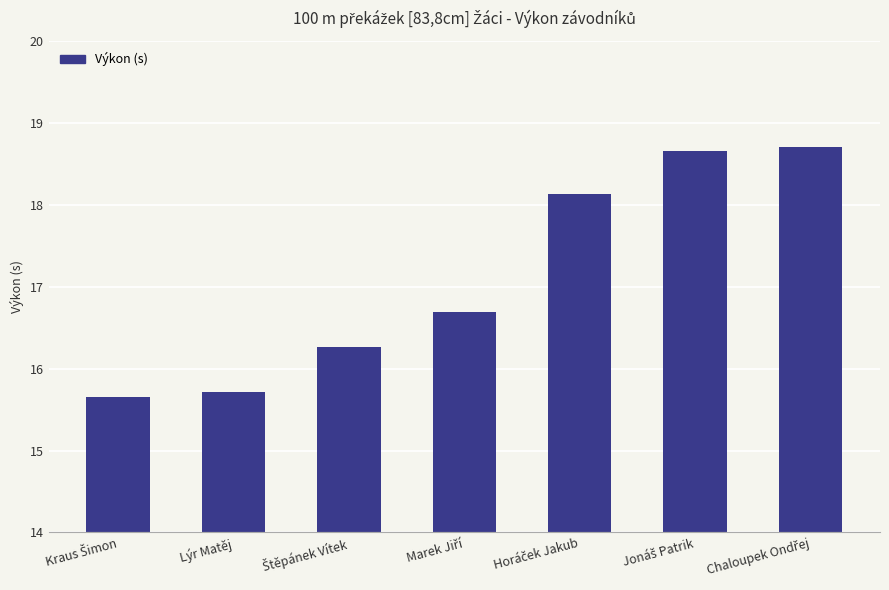

How many data points are above 16?

5